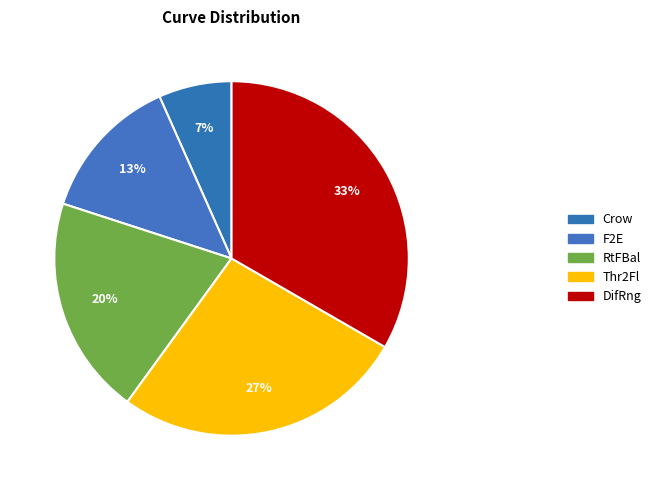

To the nearest percent, what portion does Thr2Fl represent?

27%